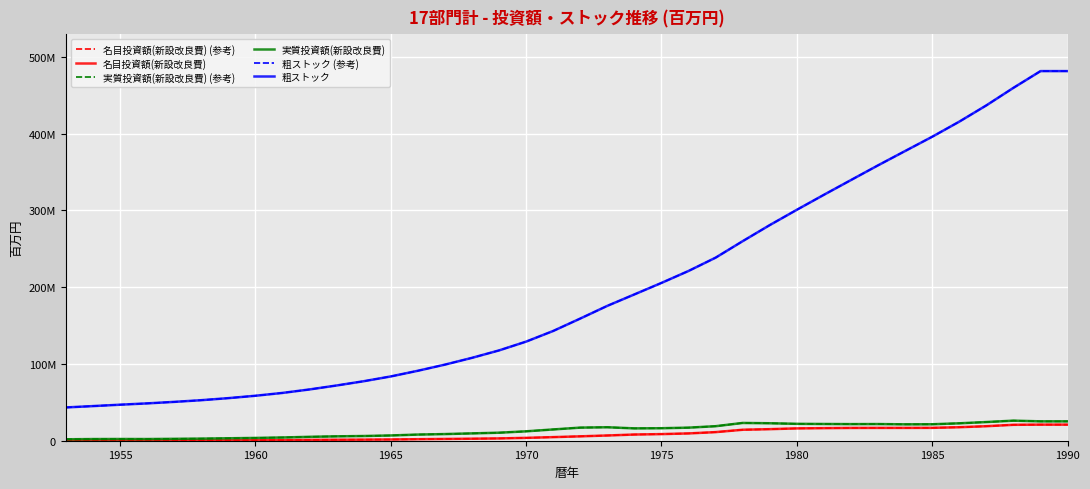

Does the chart display data point markers on the line(s)?

No